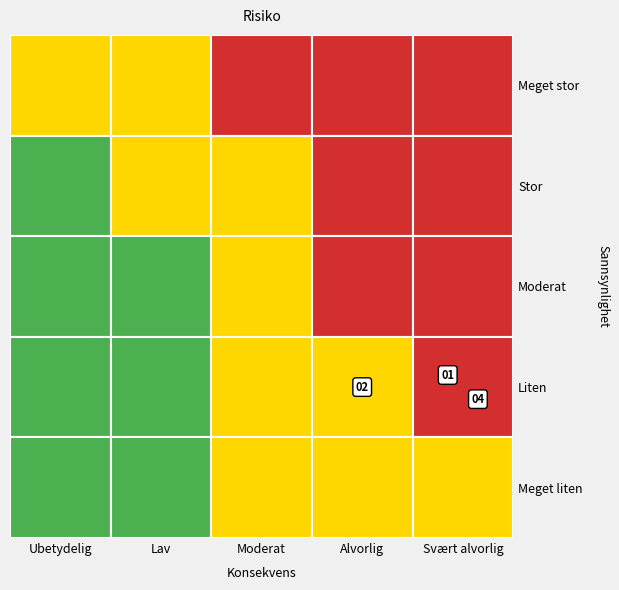

Reading left to right, transcribe all the data shown in this chart.

Meget stor: 2	2	3	3	3
Stor: 1	2	2	3	3
Moderat: 1	1	2	3	3
Liten: 1	1	2	2	3
Meget liten: 1	1	2	2	2